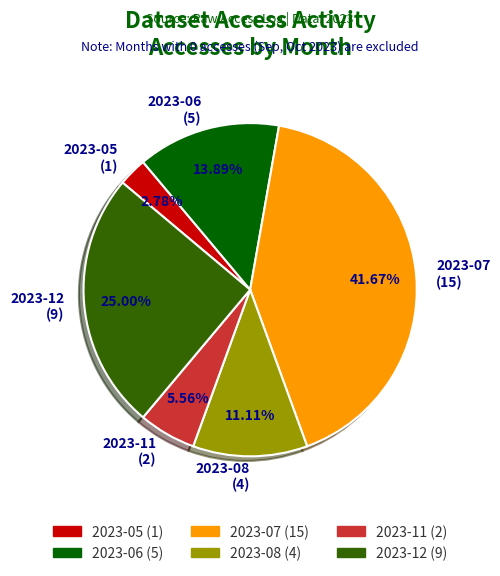

To the nearest percent, what is the difference between the largest and smallest slice percentages?

39%